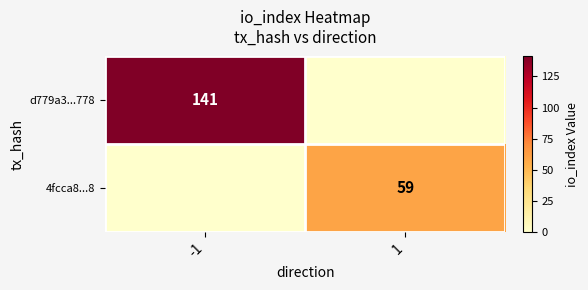

What is the difference between the highest and lowest values at -1?

141